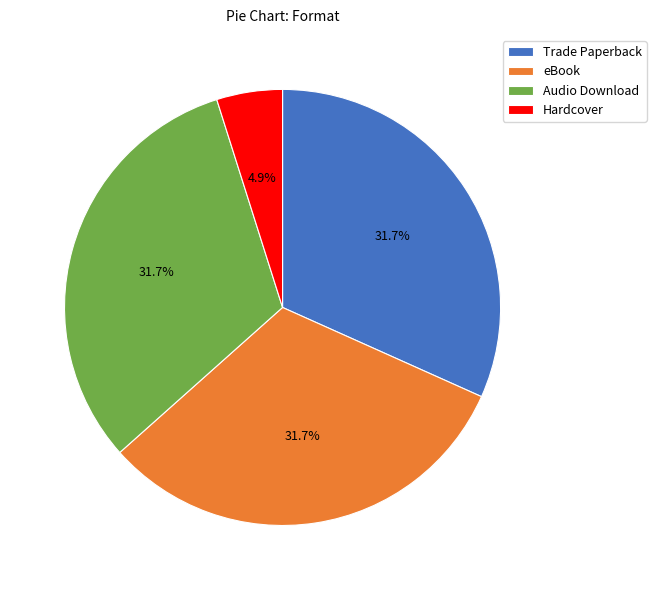

Which slice is the smallest?

Hardcover